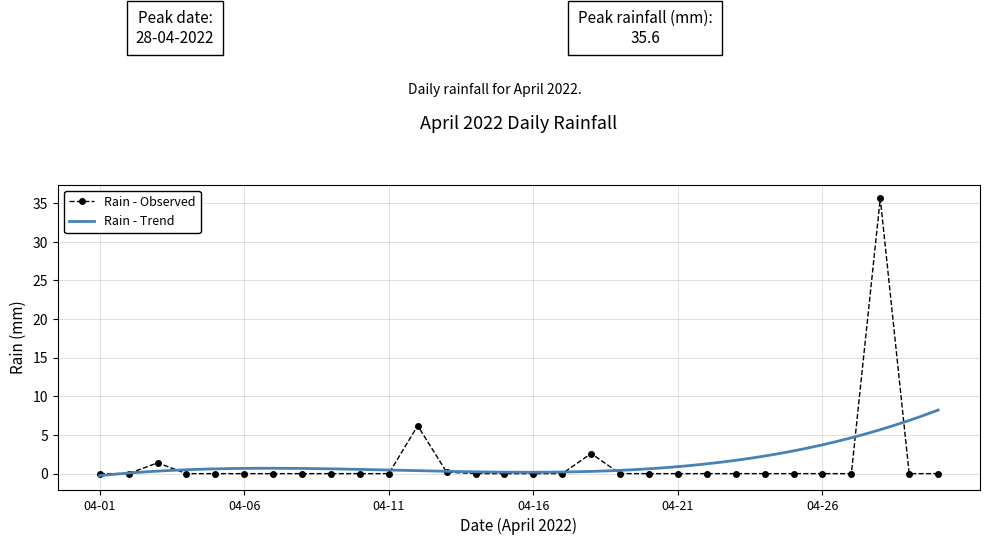

Reading left to right, list all the values displayed in this chart.

0.0	0.0	1.4	0.0	0.0	0.0	0.0	0.0	0.0	0.0	0.0	6.2	0.2	0.0	0.0	0.0	0.0	2.6	0.0	0.0	0.0	0.0	0.0	0.0	0.0	0.0	0.0	35.6	0.0	0.0